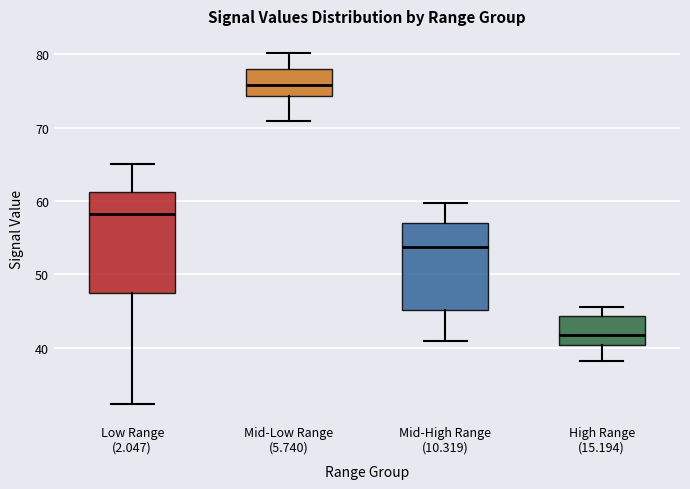

Reading left to right, transcribe this box plot: for each box, give where its median line is, the range the box spans, and where its two whiskers end, as read against the y-axis. The values are not printed on the chart, so give them approximately, as read against the axis.

Low Range (2.047): median 58, box 47 to 61, whiskers 32 to 65
Mid-Low Range (5.740): median 76, box 74 to 78, whiskers 71 to 80
Mid-High Range (10.319): median 54, box 45 to 57, whiskers 41 to 60
High Range (15.194): median 42, box 40 to 44, whiskers 38 to 46